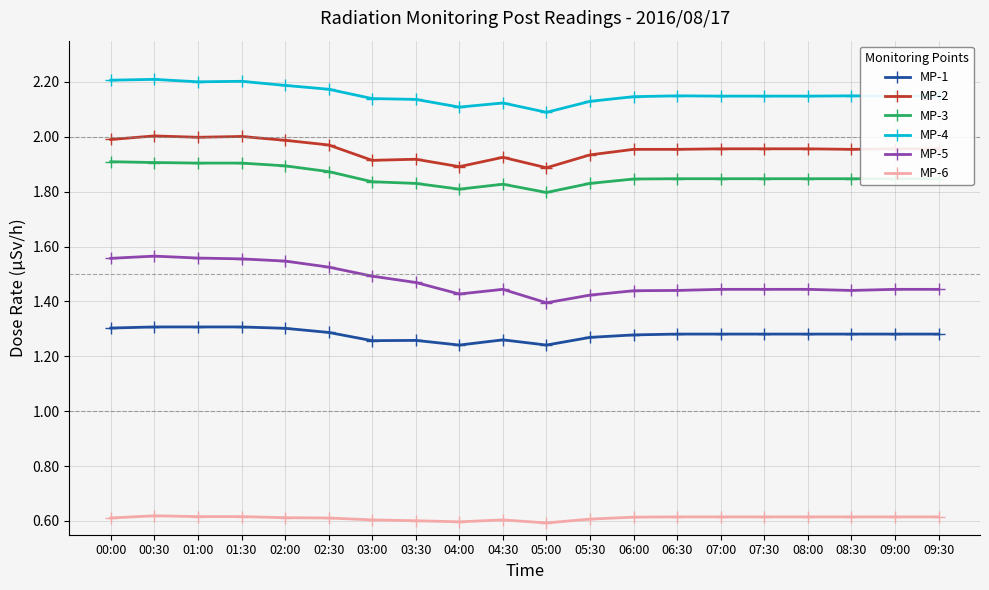

What position from the left is 05:00?

11